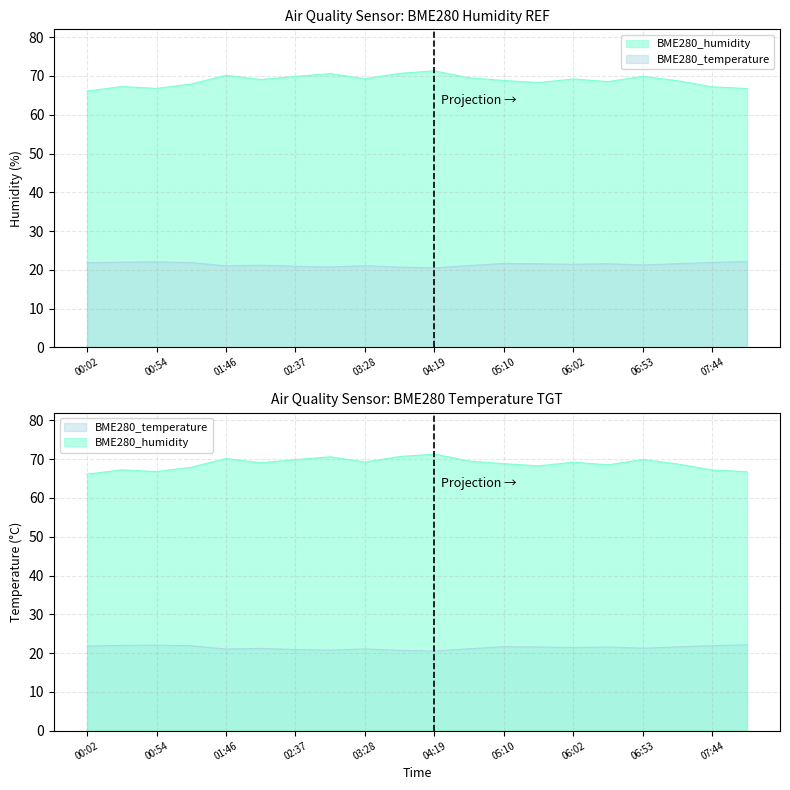

True or false: BME280_temperature and BME280_humidity cross at least once.

False